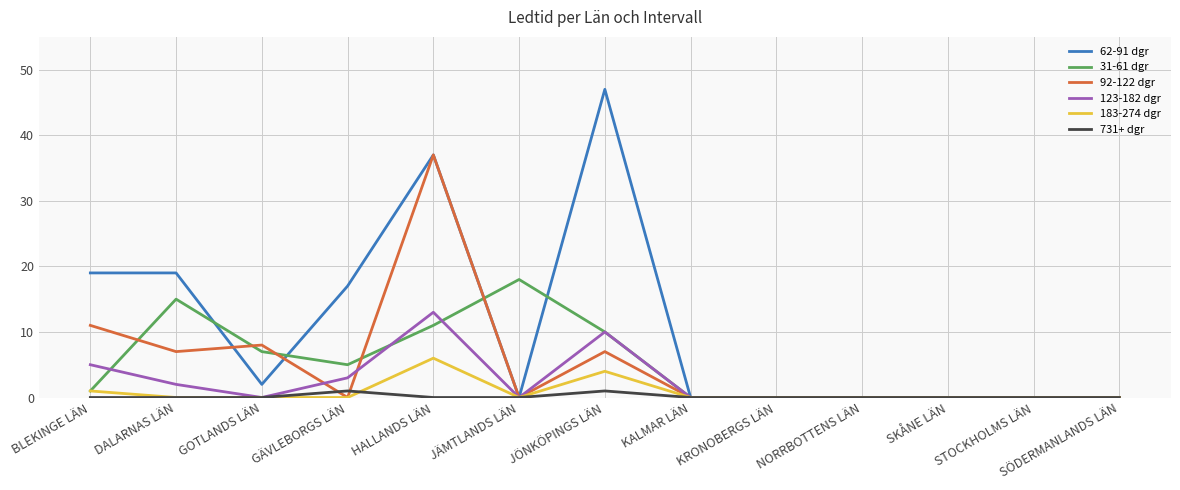

What is the spread (max minus min) of values at DALARNAS LÄN?

19